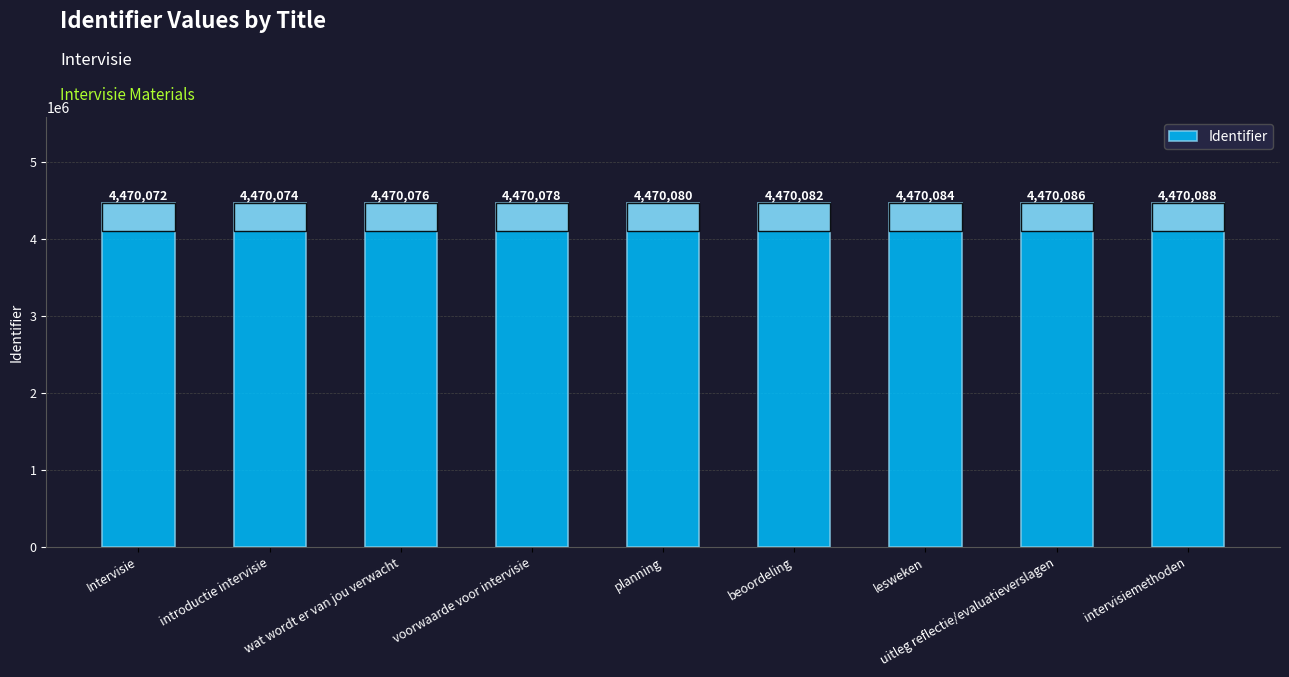

Rank the categories by value from highest to lowest.

intervisiemethoden, uitleg reflectie/evaluatieverslagen, lesweken, beoordeling, planning, voorwaarde voor intervisie, wat wordt er van jou verwacht, introductie intervisie, Intervisie